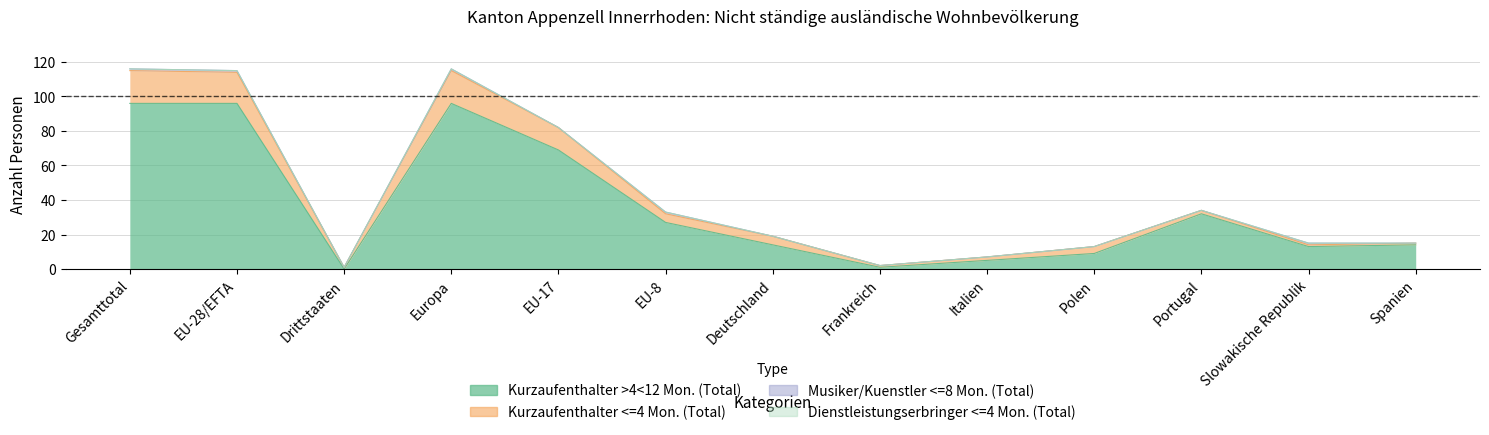

What is the approximate value of Kurzaufenthalter >4<12 Mon. (Total) at Deutschland?

14